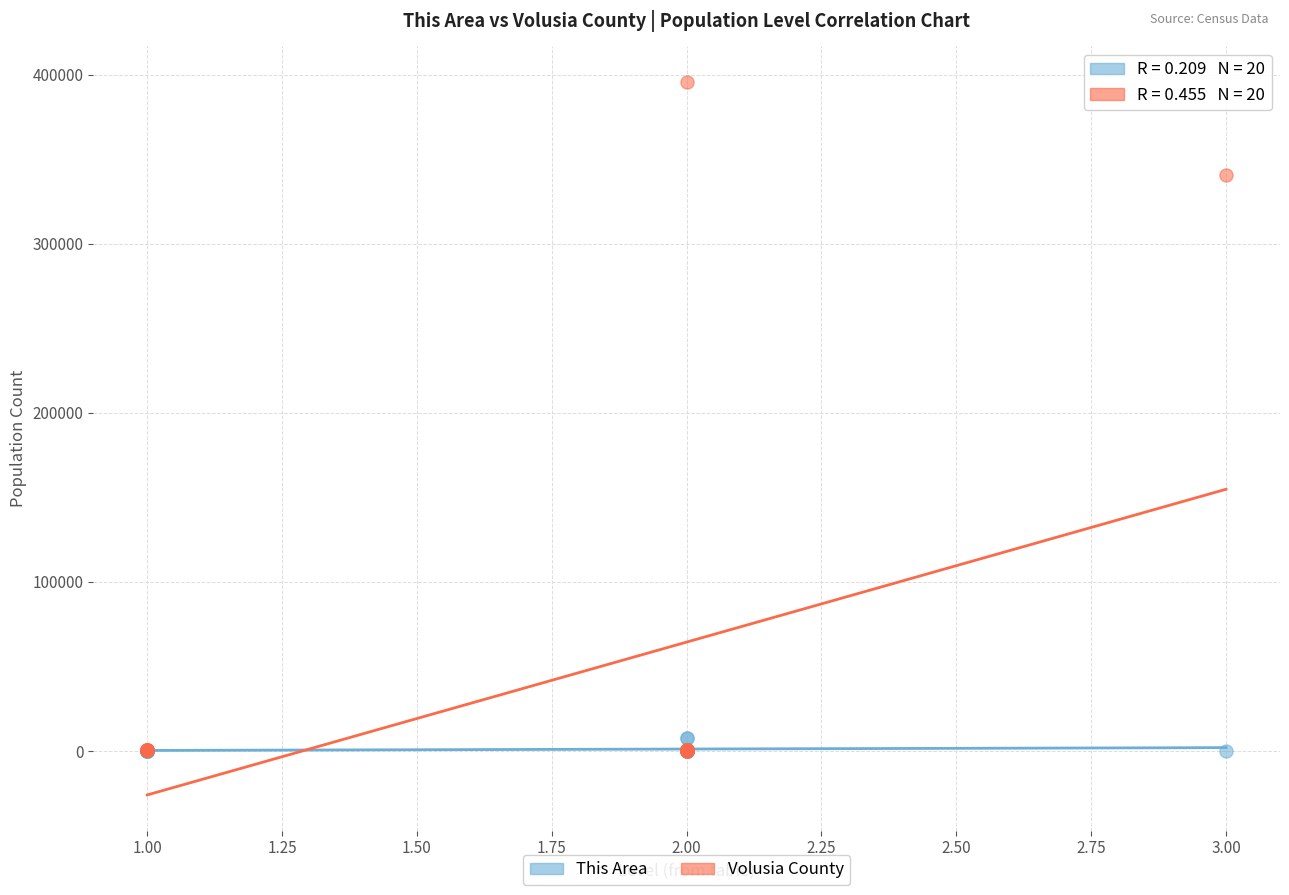

In the Volusia County series, what Y value is closest to 197949?

340416